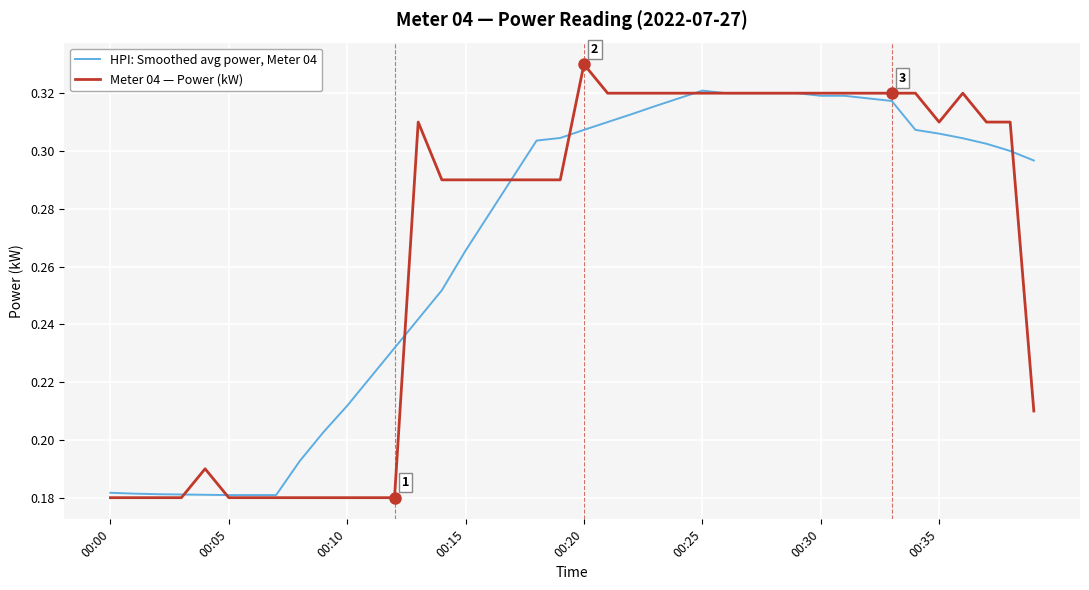

What are all the series names shown in the legend?

HPI: Smoothed avg power, Meter 04, Meter 04 — Power (kW)